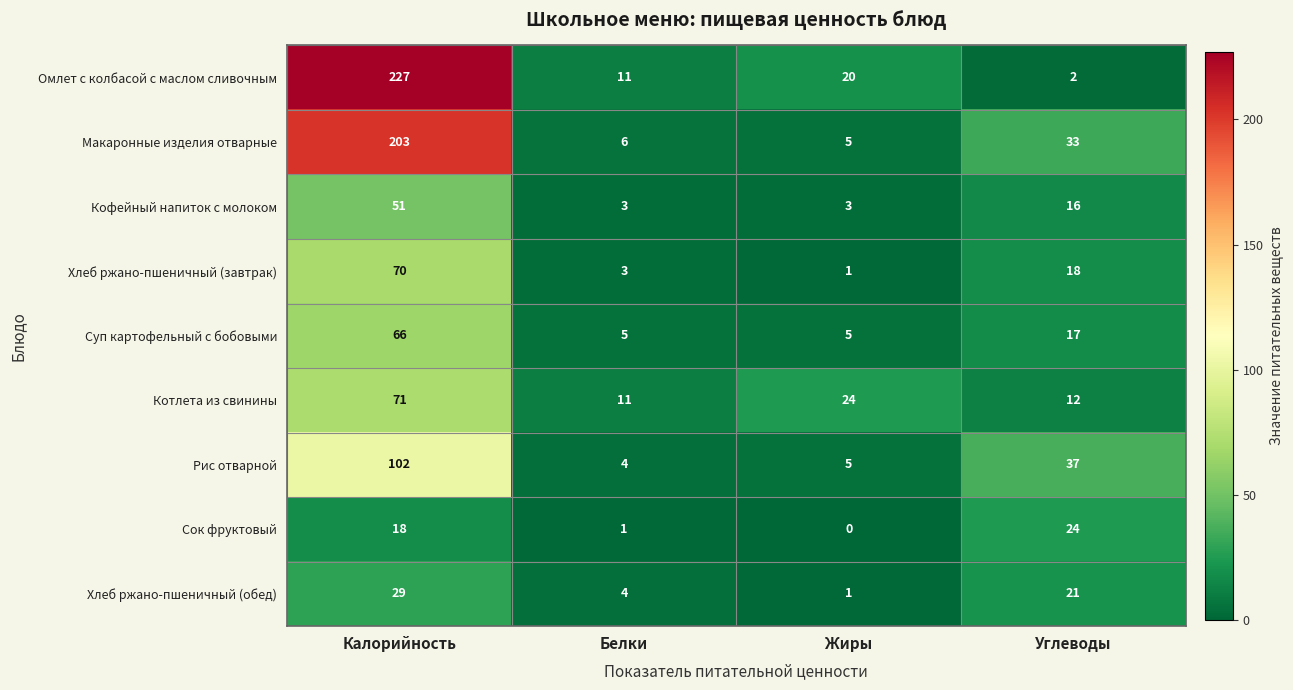

Rank the series at Углеводы from highest to lowest value.

Рис отварной, Макаронные изделия отварные, Сок фруктовый, Хлеб ржано-пшеничный (обед), Хлеб ржано-пшеничный (завтрак), Суп картофельный с бобовыми, Кофейный напиток с молоком, Котлета из свинины, Омлет с колбасой с маслом сливочным